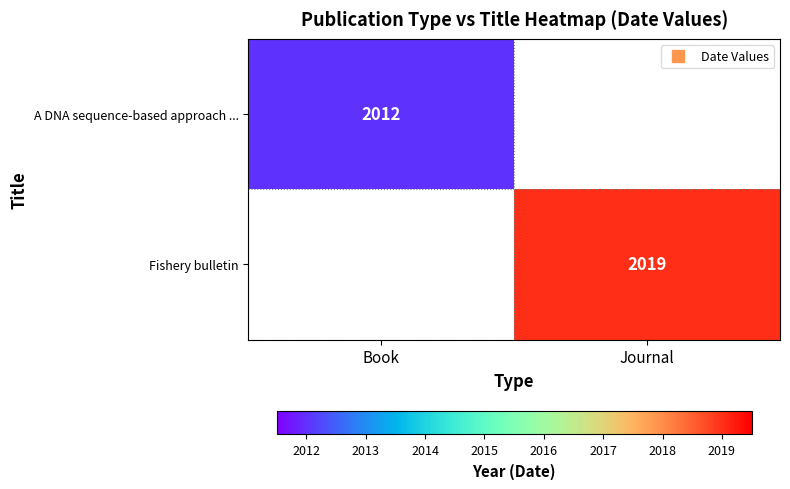

Which series has the largest range (max minus min)?

A DNA sequence-based approach ...